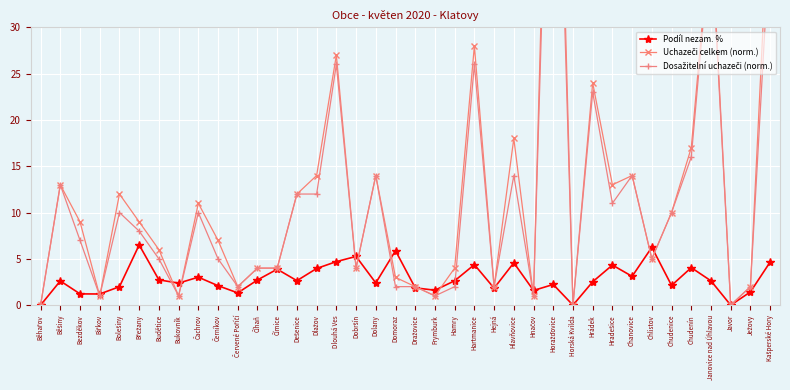

At which label is Uchazeči celkem (norm.) closest to 40?

Janovice nad Úhlavou